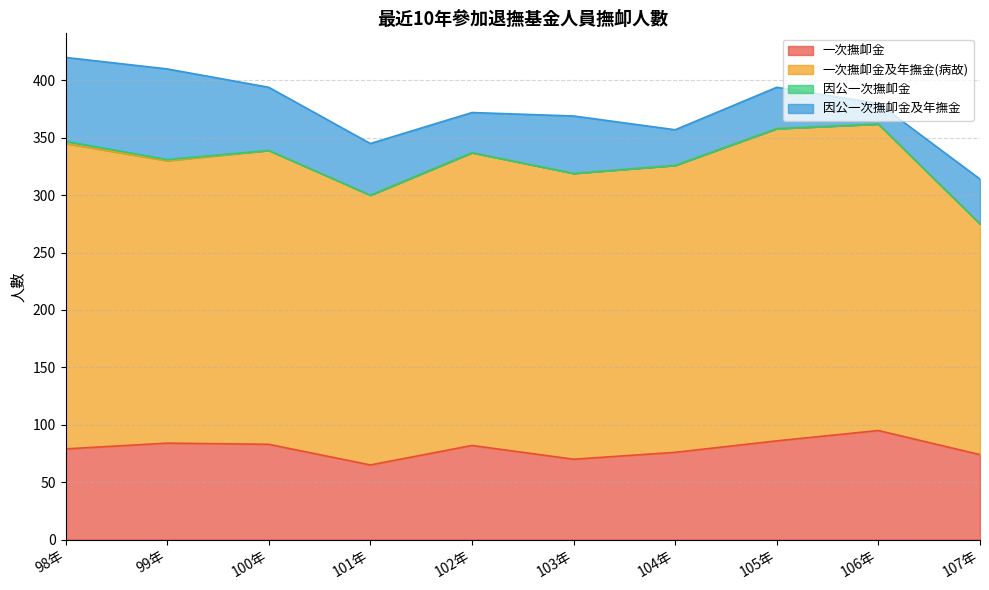

The 因公一次撫卹金 series shows 1 at 99年. True or false?

False